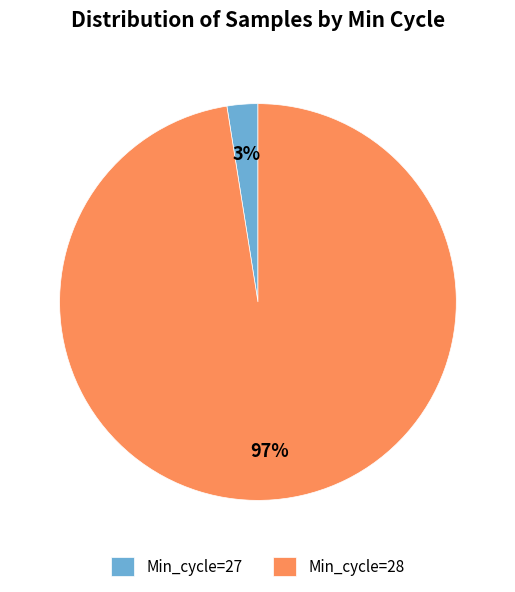

Rank the categories by value from lowest to highest.

Min_cycle=27, Min_cycle=28